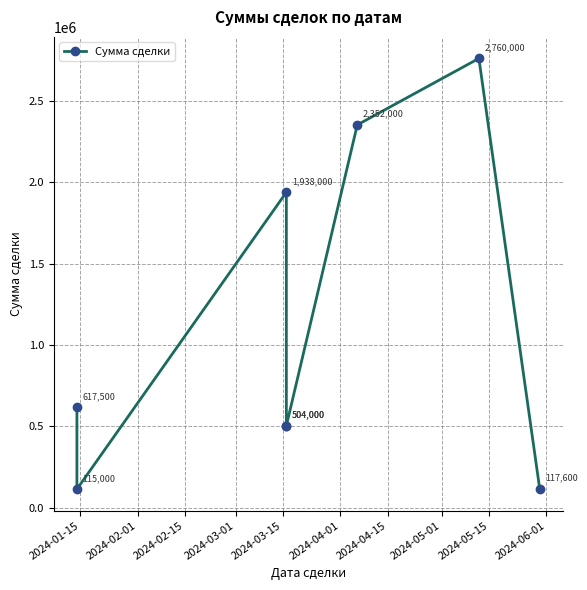

True or false: the data shows 186590 at 2024-05-01.

False